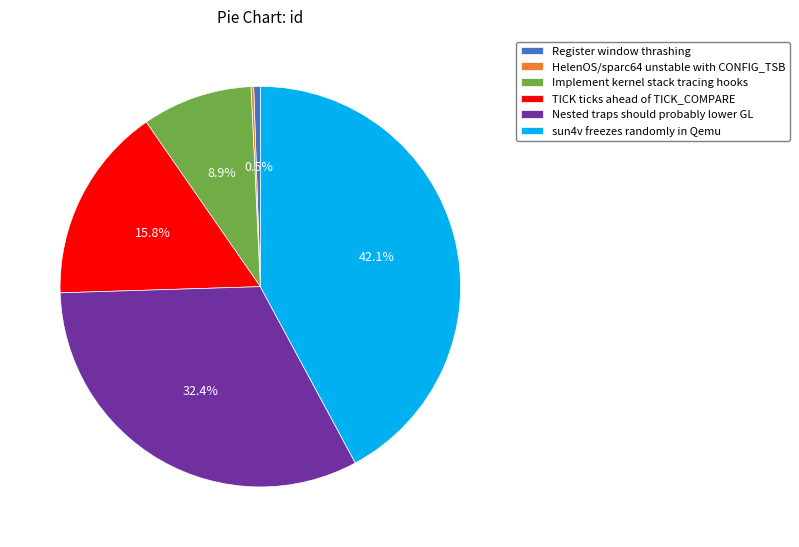

True or false: Nested traps should probably lower GL accounts for 32% of the total.

True